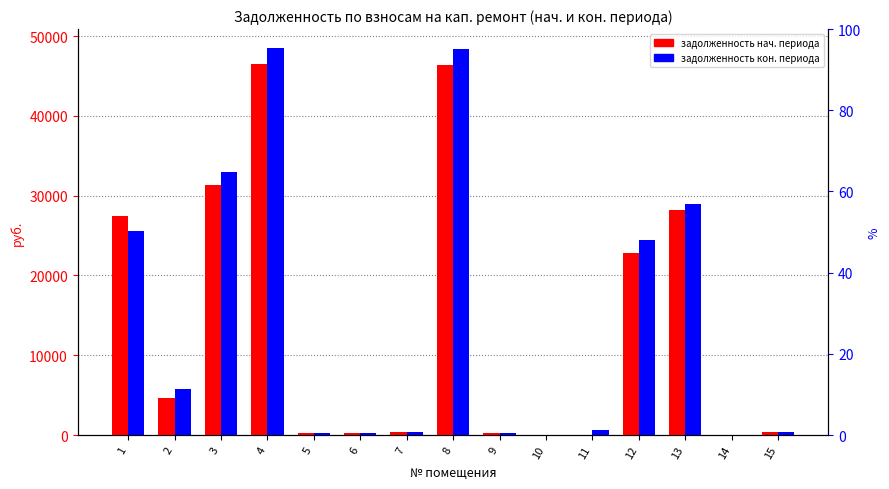

List the series in order of their peak value, highest first.

задолженность (кон.), задолженность (нач.)